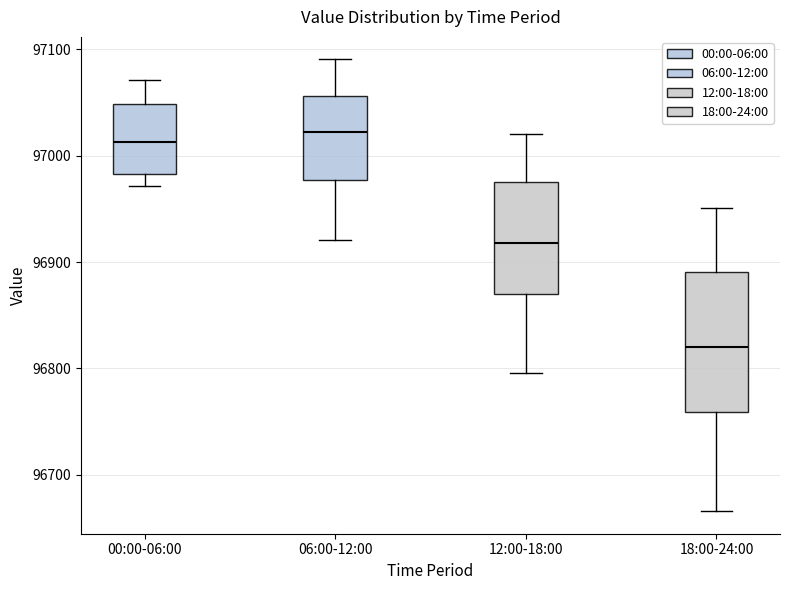

Where does the median line of the box for 00:00-06:00 sit on the y-axis? The values are not printed on the chart, so give them approximately, as read against the axis.

97010